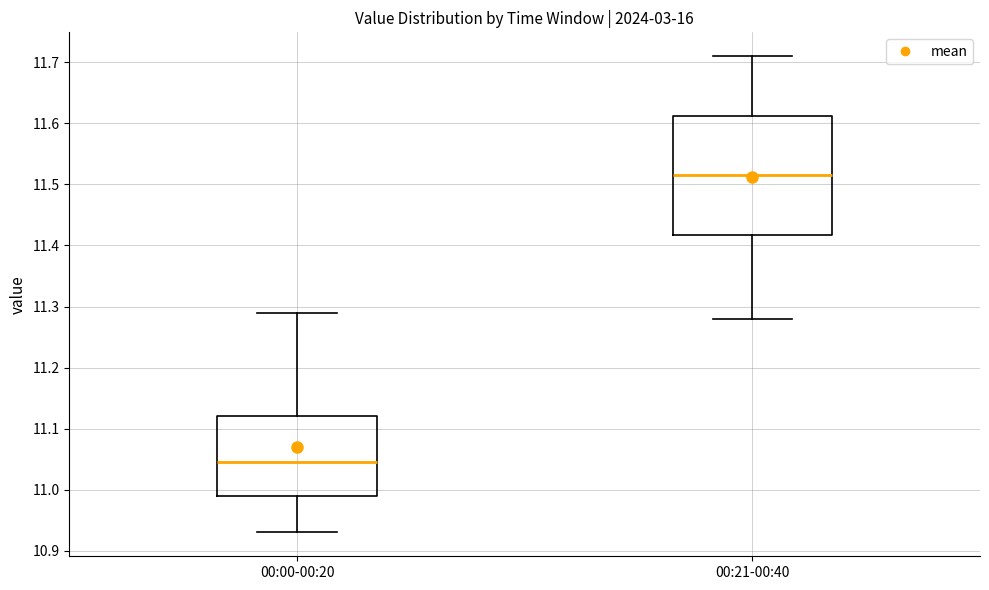

Where is the upper edge of the box for 00:21-00:40 on the y-axis? The values are not printed on the chart, so give them approximately, as read against the axis.

11.61